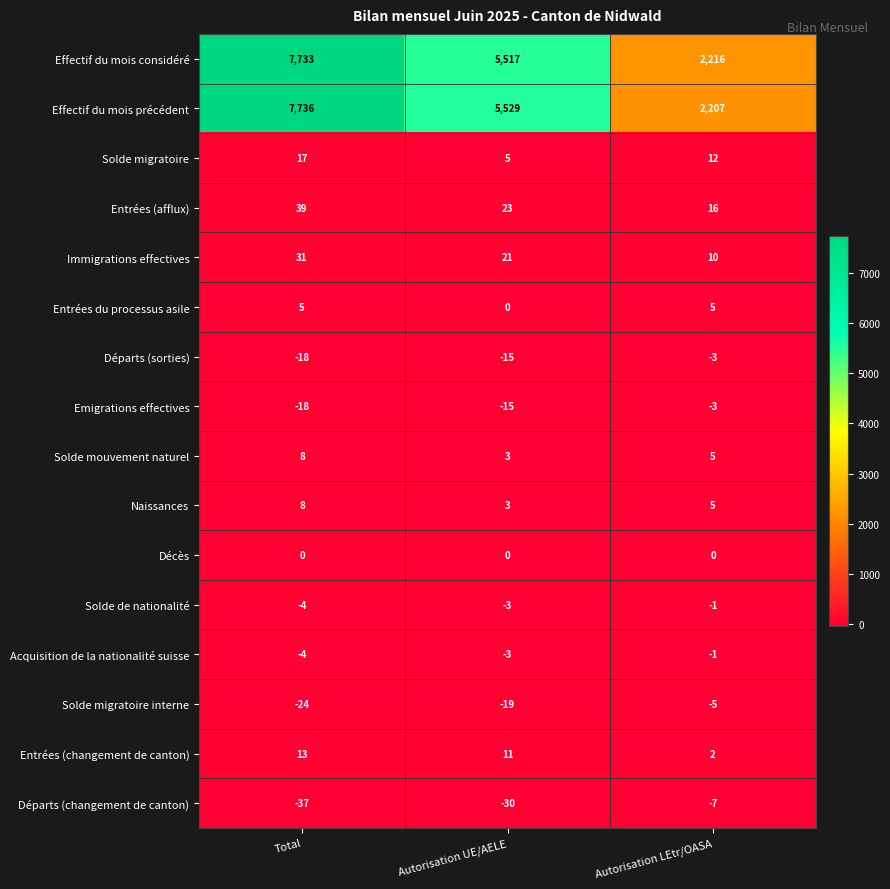

How many values in the Naissances series are below 5?

1